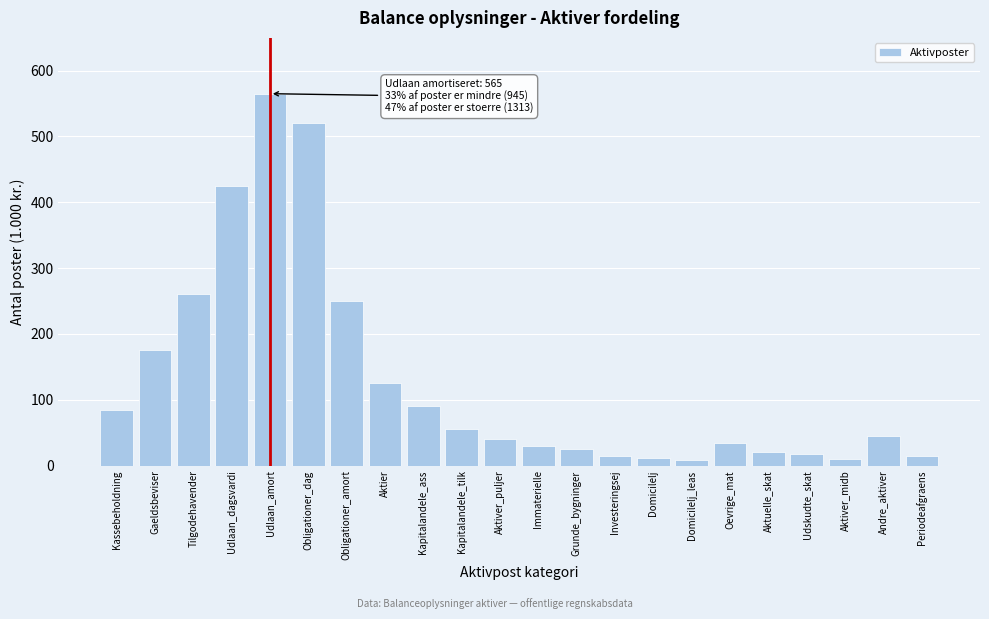

At which label is the value closest to 286?

Tilgodehavender